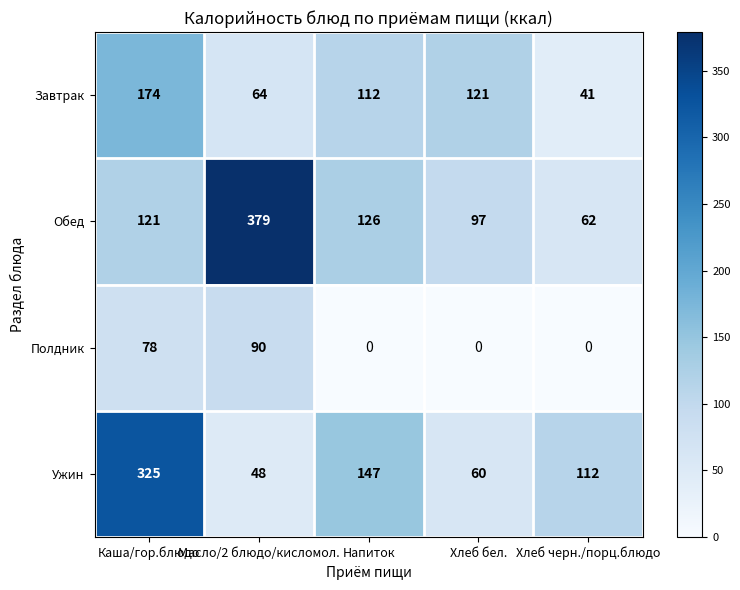

The value of Обед at Напиток is 182. True or false?

False